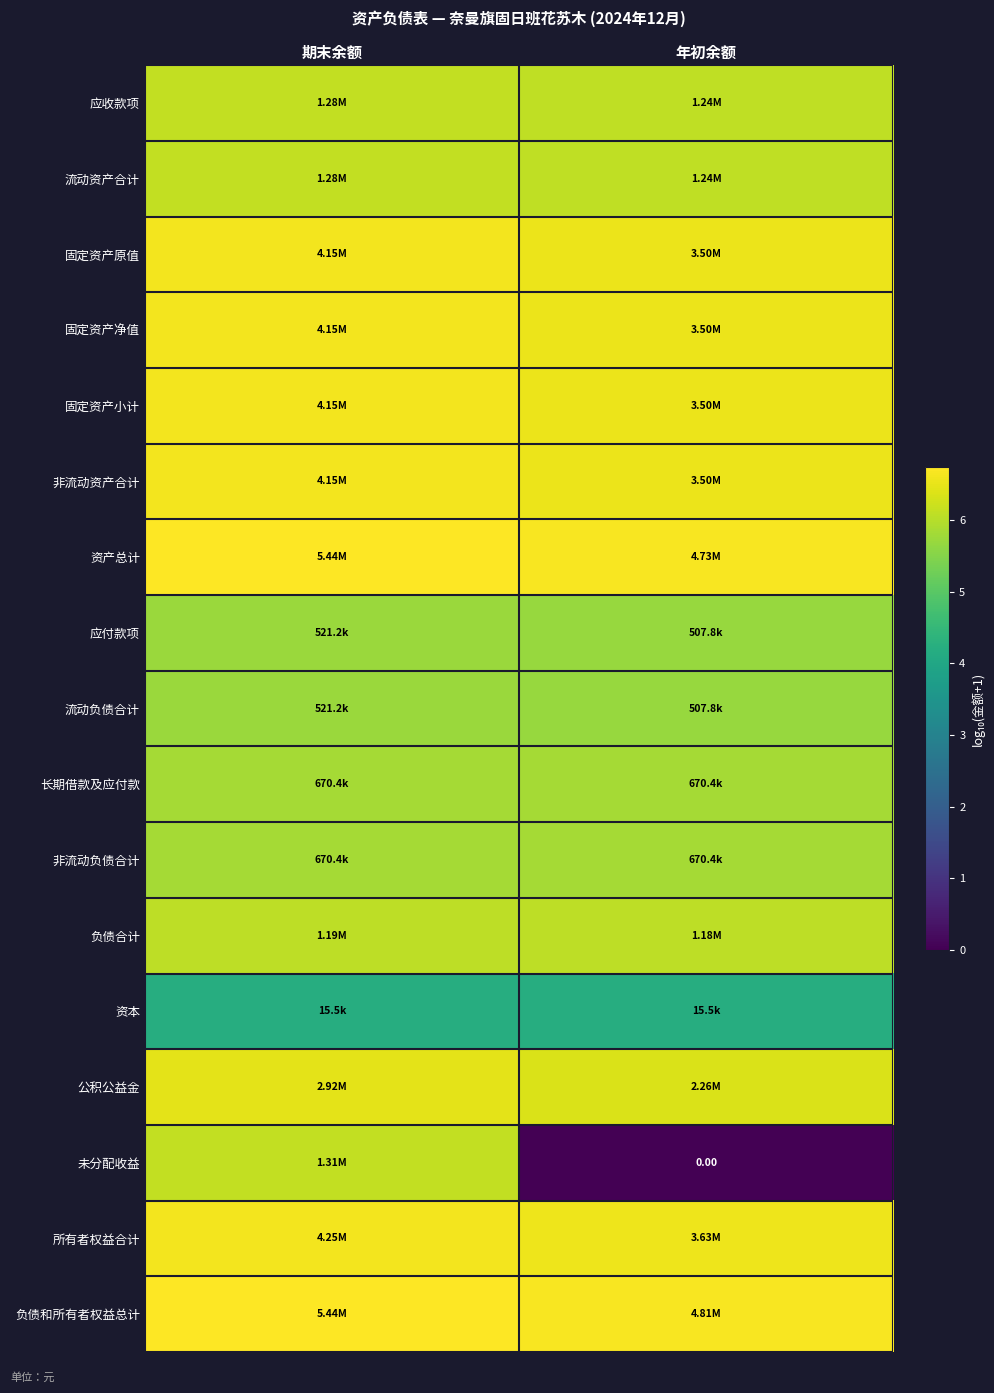

What value does the 非流动资产合计 series have at 期末余额?

6.6